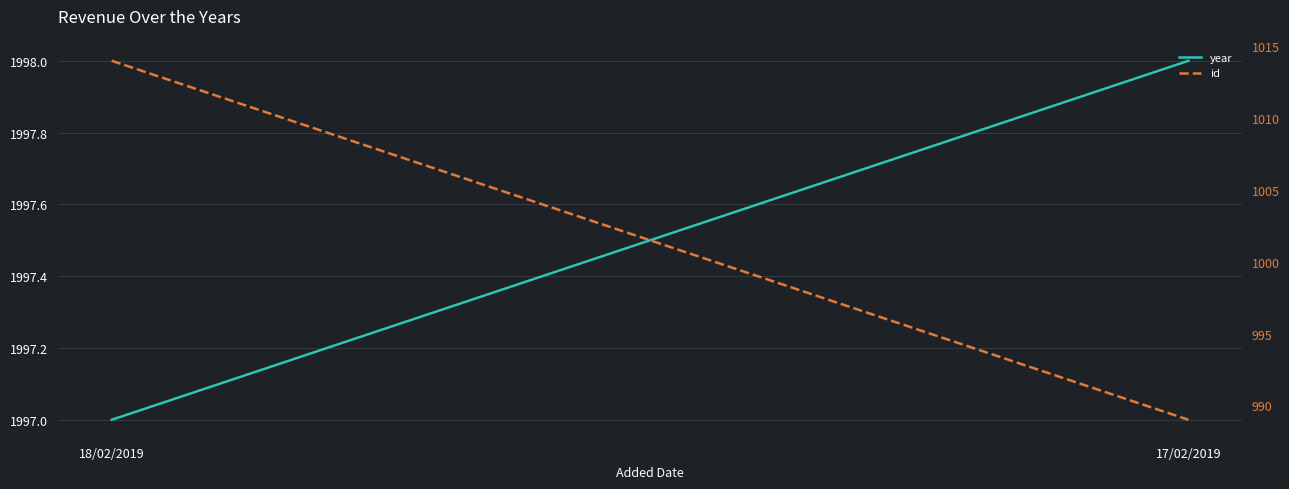

Rank the categories by id value from highest to lowest.

18/02/2019, 17/02/2019